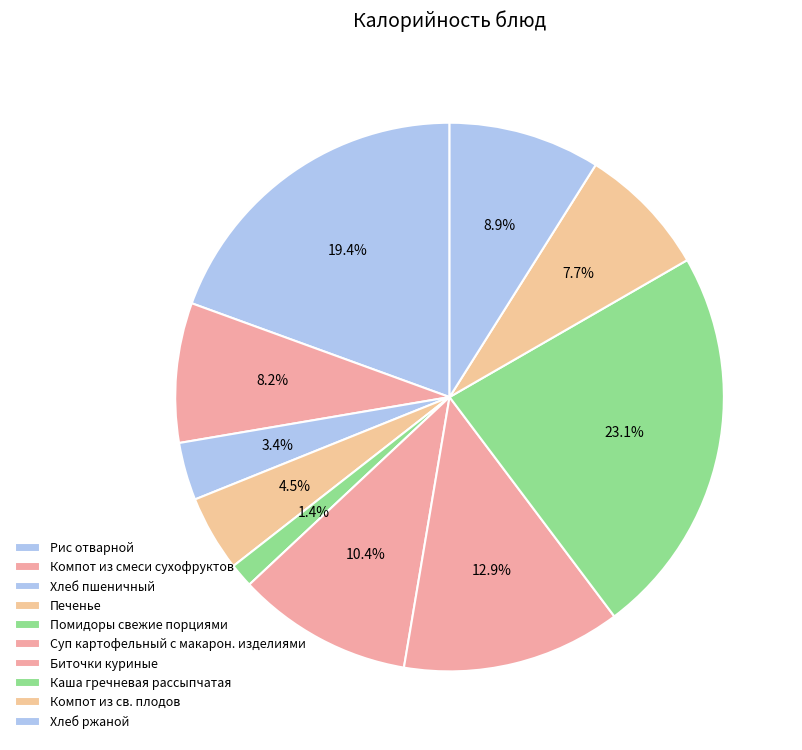

Rank the categories by value from lowest to highest.

Помидоры свежие порциями, Хлеб пшеничный, Печенье, Компот из св. плодов, Компот из смеси сухофруктов, Хлеб ржаной, Суп картофельный с макарон. изделиями, Биточки куриные, Рис отварной, Каша гречневая рассыпчатая